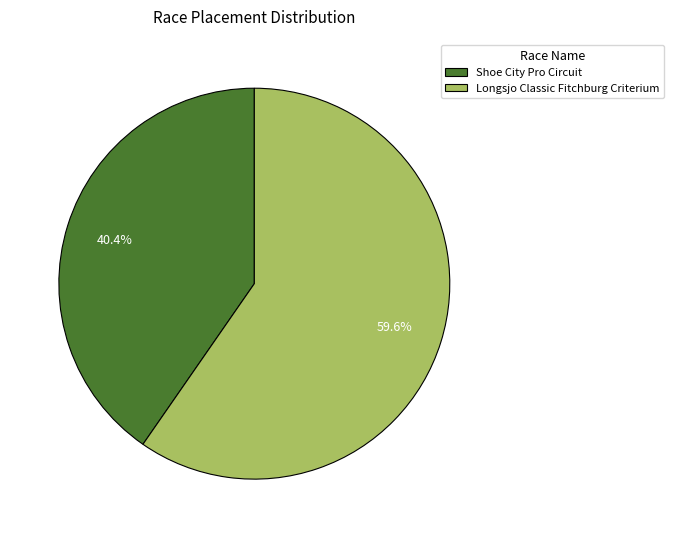

What percentage is the Longsjo Classic Fitchburg Criterium slice, to the nearest percent?

60%